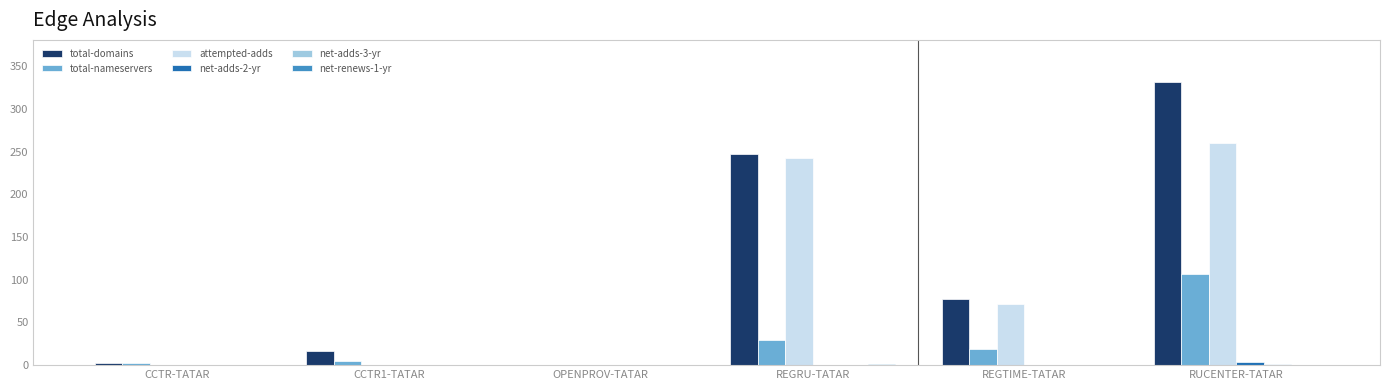

The total-domains series shows 0 at OPENPROV-TATAR. True or false?

True